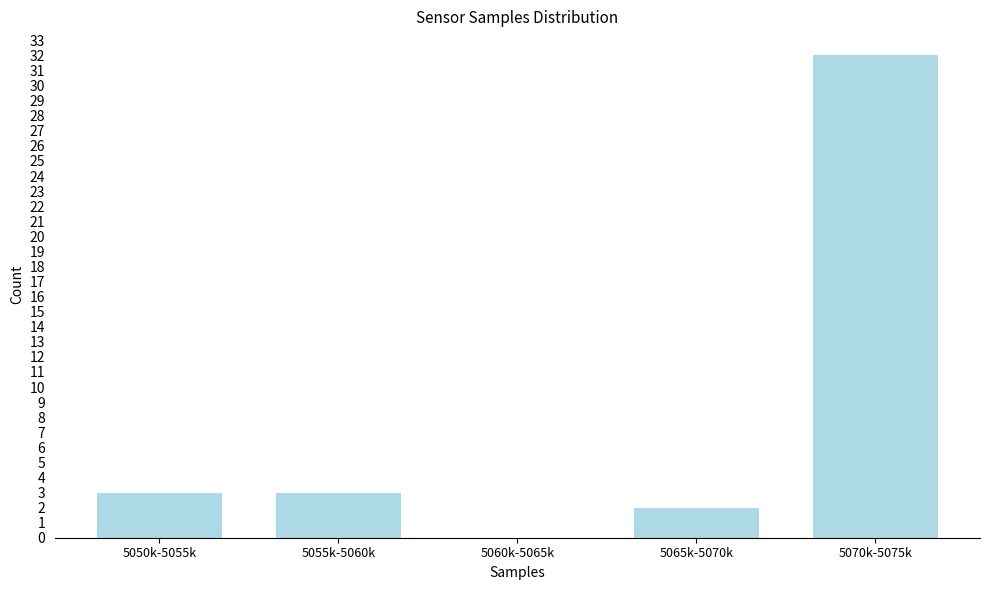

Reading right to left, list all the values displayed in this chart.

5070k-5075k=32	5065k-5070k=2	5060k-5065k=0	5055k-5060k=3	5050k-5055k=3